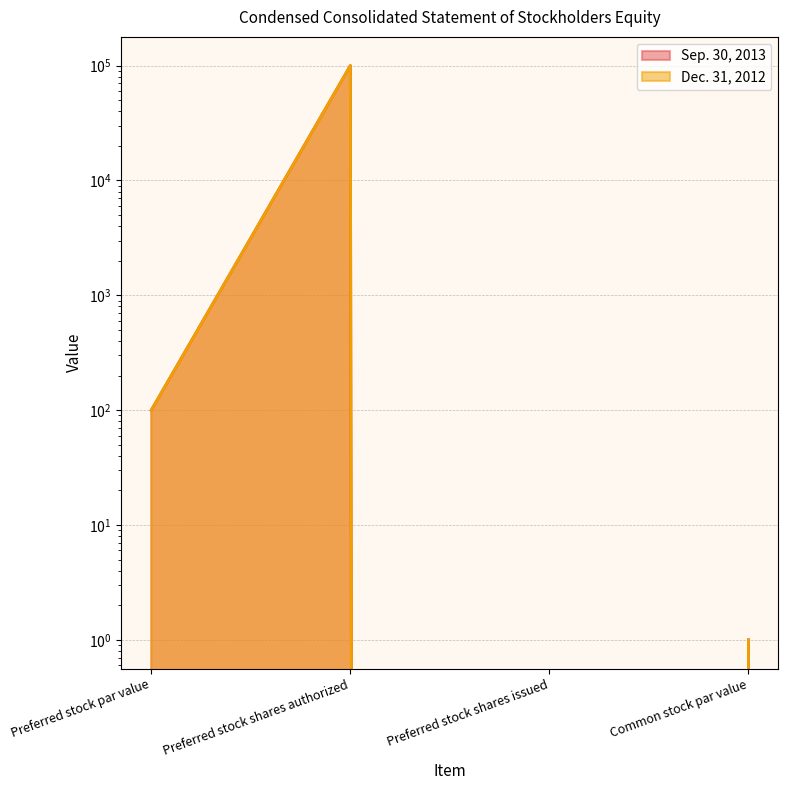

What position from the right is Preferred stock shares issued?

2